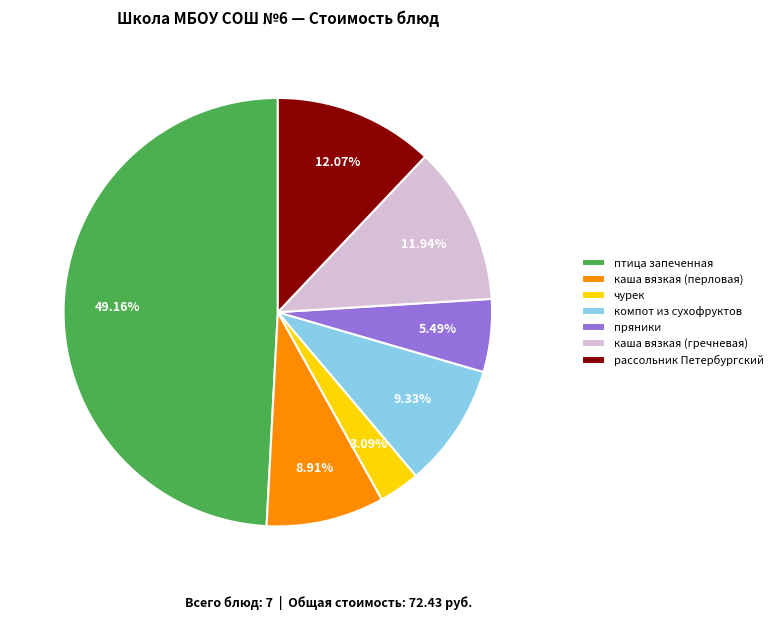

What is the smallest slice in the pie chart?

чурек